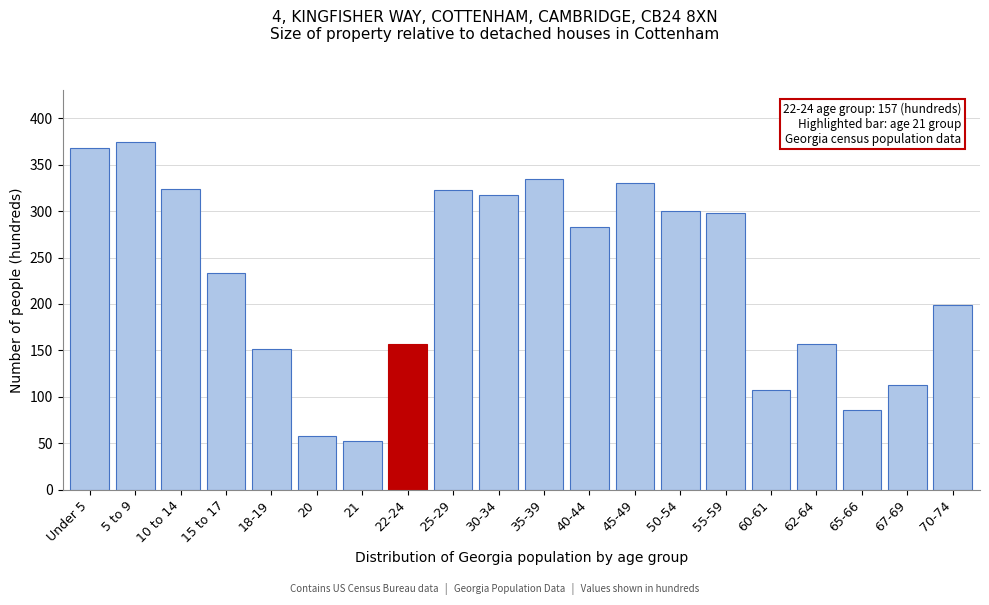

What is the difference between the second highest and minimum values?

316